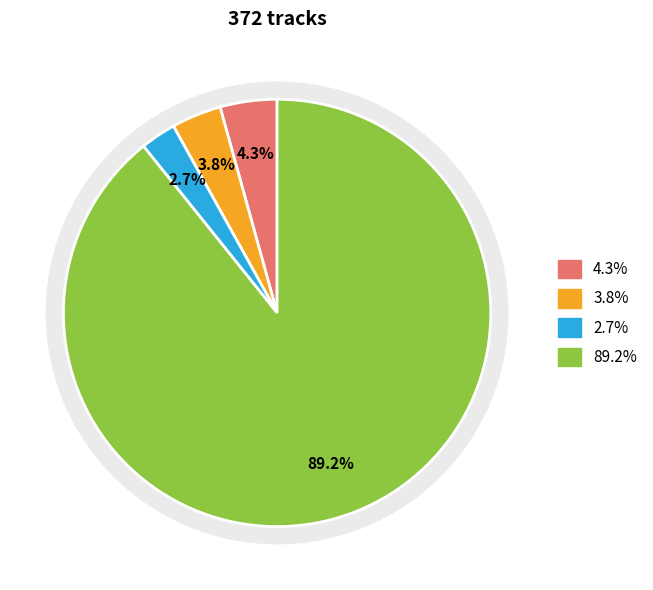

Is there a majority slice in this chart?

Yes